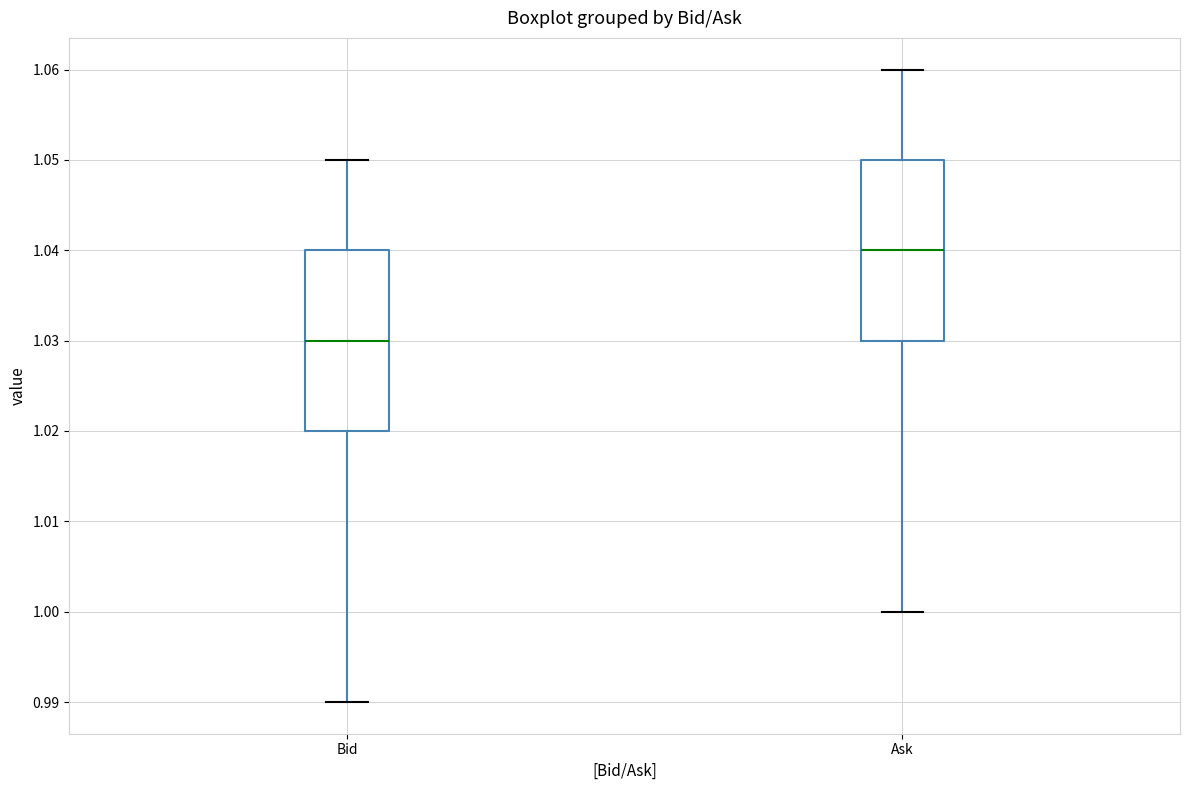

Which box's median line is the lowest?

Bid